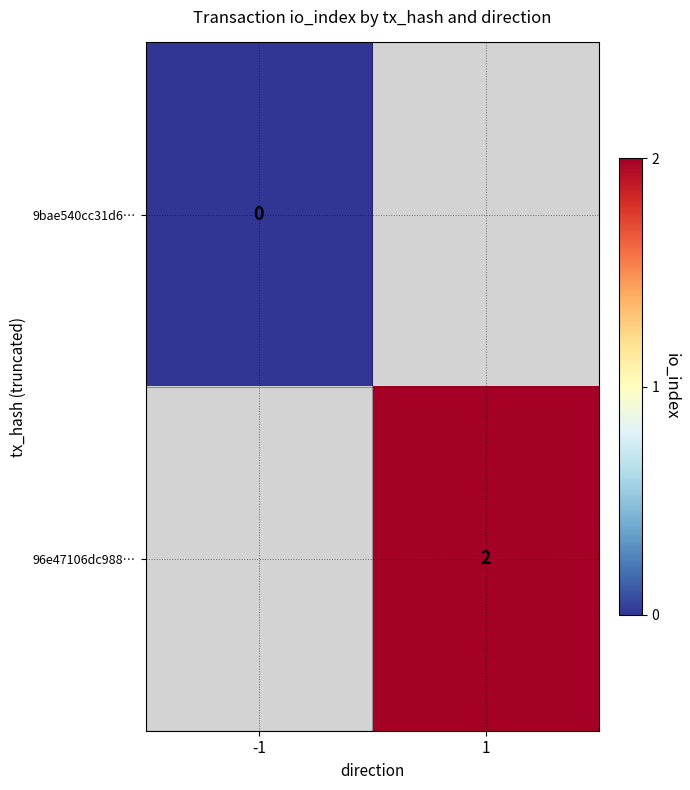

Which label corresponds to the smallest value in the chart?

-1